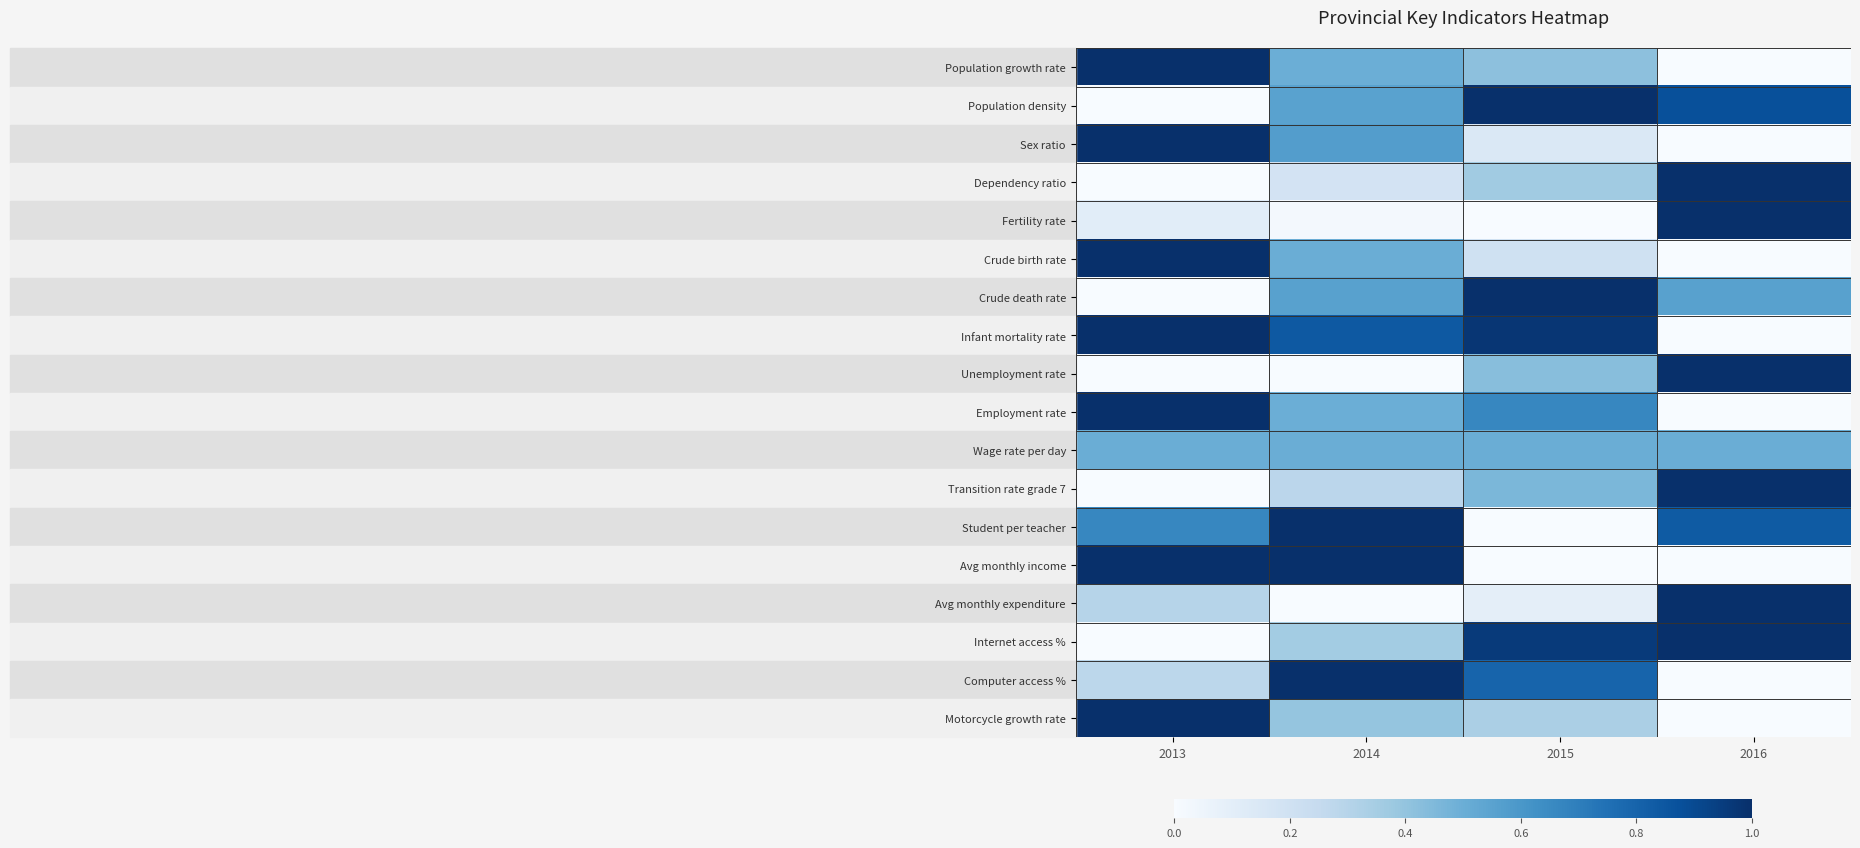

Reading left to right, extract all data points from this chart.

Population growth rate: 2013=1.0	2014=0.5	2015=0.4	2016=0.0
Population density: 2013=0.0	2014=0.6	2015=1.0	2016=0.9
Sex ratio: 2013=1.0	2014=0.6	2015=0.1	2016=0.0
Dependency ratio: 2013=0.0	2014=0.2	2015=0.4	2016=1.0
Fertility rate: 2013=0.1	2014=0.0	2015=0.0	2016=1.0
Crude birth rate: 2013=1.0	2014=0.5	2015=0.2	2016=0.0
Crude death rate: 2013=0.0	2014=0.6	2015=1.0	2016=0.6
Infant mortality rate: 2013=1.0	2014=0.8	2015=1.0	2016=0.0
Unemployment rate: 2013=0.0	2014=0.0	2015=0.4	2016=1.0
Employment rate: 2013=1.0	2014=0.5	2015=0.7	2016=0.0
Wage rate per day: 2013=0.5	2014=0.5	2015=0.5	2016=0.5
Transition rate grade 7: 2013=0.0	2014=0.3	2015=0.5	2016=1.0
Student per teacher: 2013=0.7	2014=1.0	2015=0.0	2016=0.8
Avg monthly income: 2013=1.0	2014=1.0	2015=0.0	2016=0.0
Avg monthly expenditure: 2013=0.3	2014=0.0	2015=0.1	2016=1.0
Internet access %: 2013=0.0	2014=0.4	2015=1.0	2016=1.0
Computer access %: 2013=0.3	2014=1.0	2015=0.8	2016=0.0
Motorcycle growth rate: 2013=1.0	2014=0.4	2015=0.3	2016=0.0